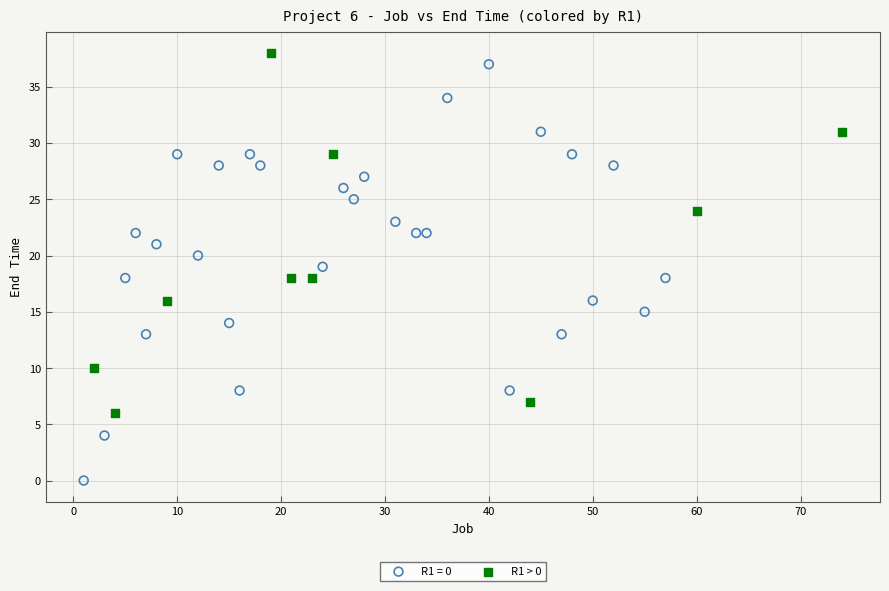

Which series has the largest Y range (max minus min)?

R1 = 0